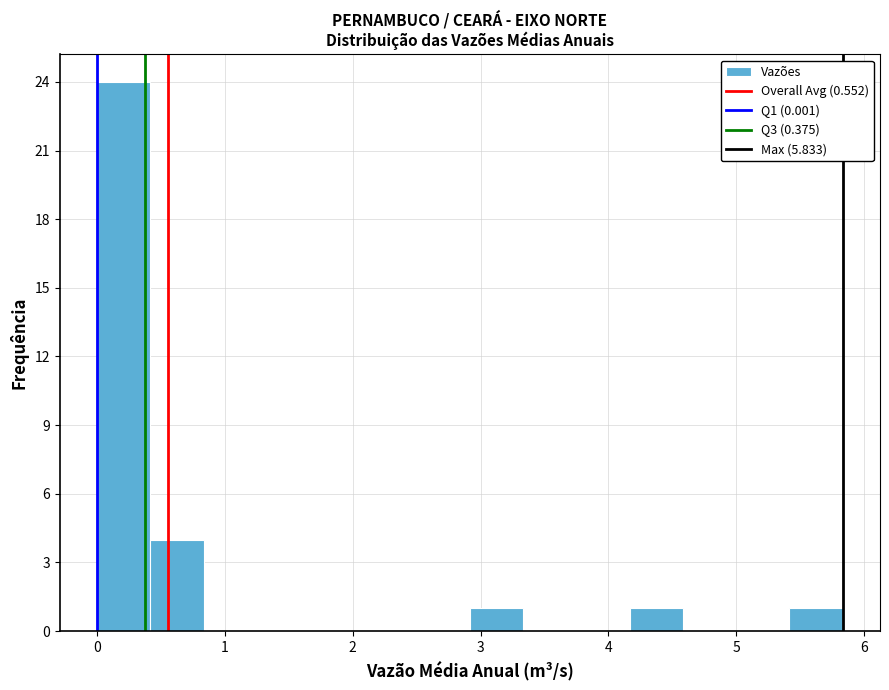

Which range on the x-axis has the tallest bar?

0.0 to 0.4